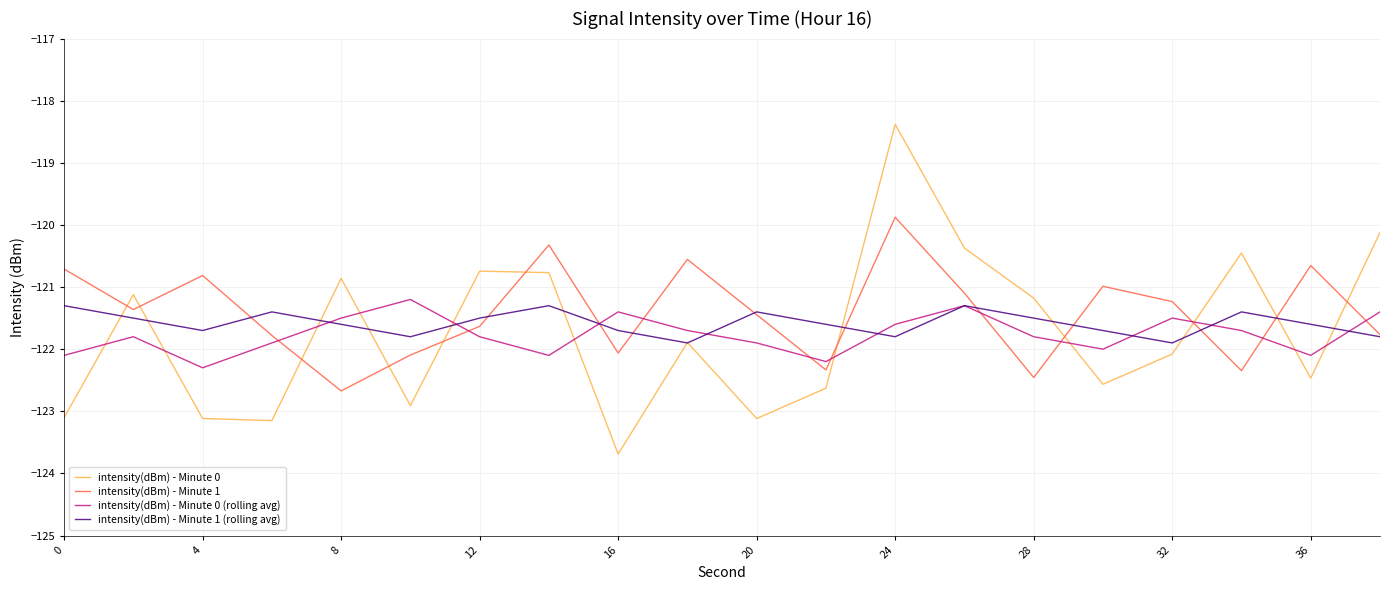

How many times do intensity(dBm) - Minute 0 (rolling avg) and intensity(dBm) - Minute 0 cross each other?

11